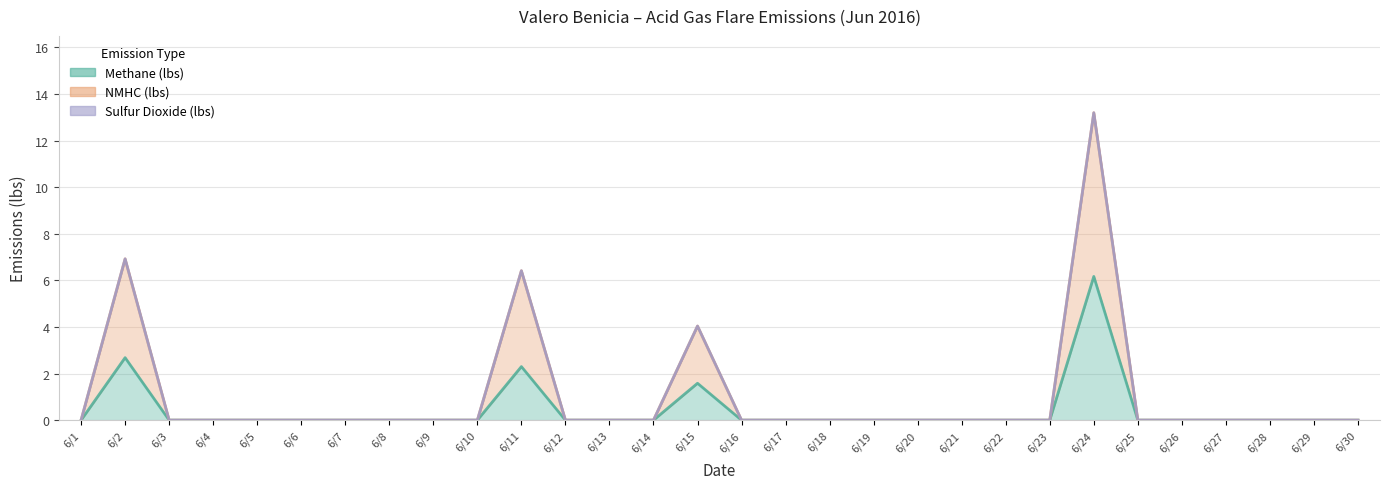

At which category is the sum across all series the highest?

6/24